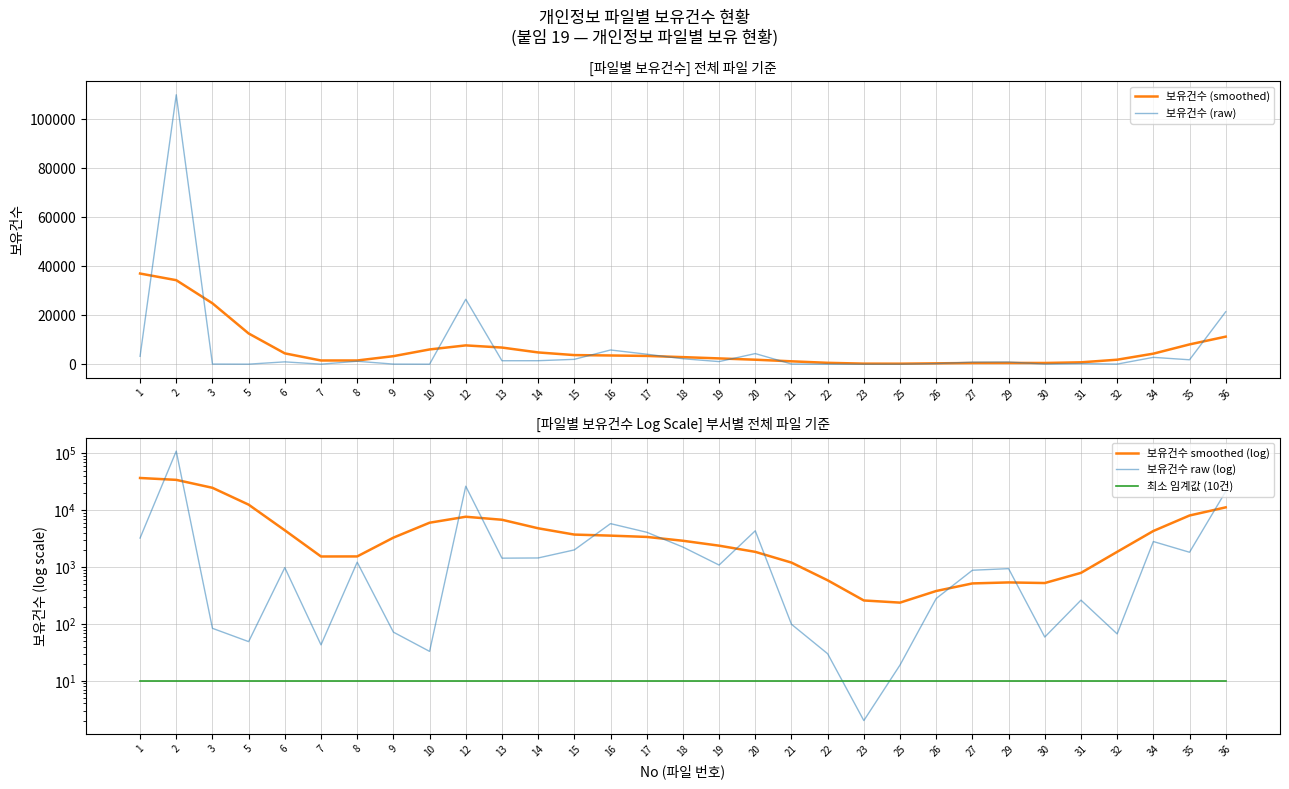

Reading left to right, what are all the values shown in this chart?

보유건수 (smoothed): 37061.8	34350.4	24904.9	12583.5	4454.1	1541.6	1544.9	3305.6	6053.0	7708.7	6826.1	4832.0	3743.9	3587.7	3405.1	2915.3	2389.2	1859.4	1204.1	587.7	259.6	237.8	380.9	517.7	539.0	526.0	793.7	1860.4	4329.5	8109.5	11281.7
보유건수 (raw): 3250.0	110088.0	84.0	49.0	981.0	43.0	1223.0	72.0	33.0	26552.0	1440.0	1452.0	2012.0	5832.0	4114.0	2260.0	1090.0	4364.0	99.0	30.0	2.0	19.0	281.0	883.0	942.0	59.0	263.0	67.0	2825.0	1830.0	21456.0
보유건수 smoothed (log): 37061.8	34350.4	24904.9	12583.5	4454.1	1541.6	1544.9	3305.6	6053.0	7708.7	6826.1	4832.0	3743.9	3587.7	3405.1	2915.3	2389.2	1859.4	1204.1	587.7	259.6	237.8	380.9	517.7	539.0	526.0	793.7	1860.4	4329.5	8109.5	11281.7
보유건수 raw (log): 3250.0	110088.0	84.0	49.0	981.0	43.0	1223.0	72.0	33.0	26552.0	1440.0	1452.0	2012.0	5832.0	4114.0	2260.0	1090.0	4364.0	99.0	30.0	2.0	19.0	281.0	883.0	942.0	59.0	263.0	67.0	2825.0	1830.0	21456.0
최소 임계값 (10건): 10.0	10.0	10.0	10.0	10.0	10.0	10.0	10.0	10.0	10.0	10.0	10.0	10.0	10.0	10.0	10.0	10.0	10.0	10.0	10.0	10.0	10.0	10.0	10.0	10.0	10.0	10.0	10.0	10.0	10.0	10.0